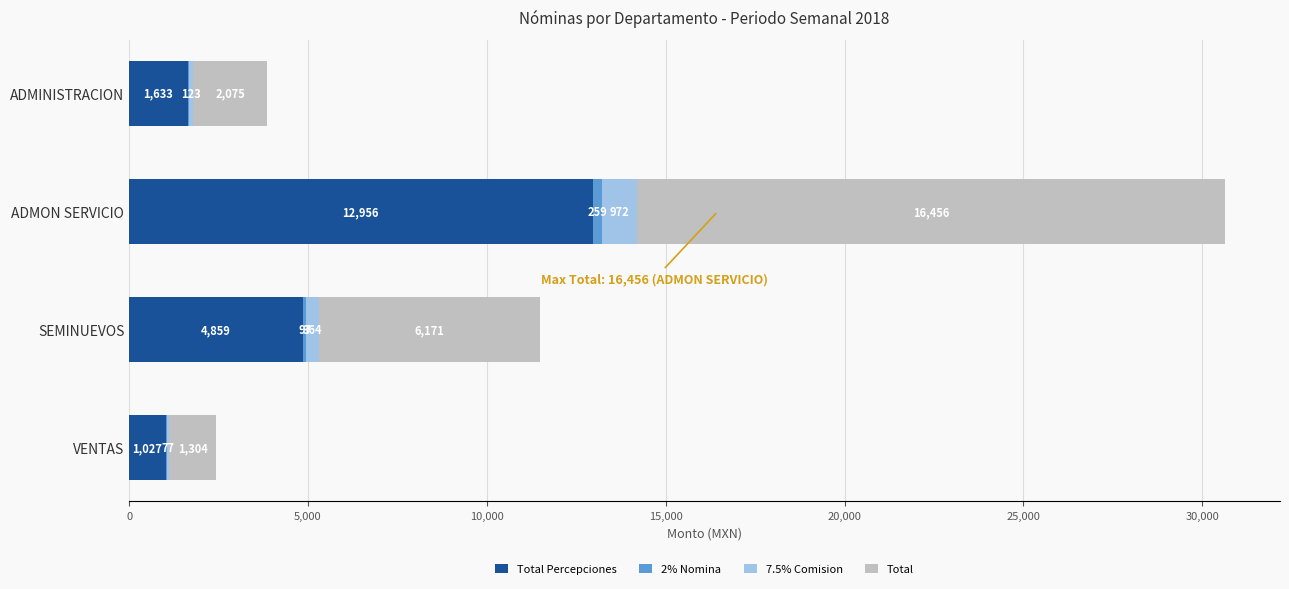

At which category is the sum across all series the highest?

ADMON SERVICIO